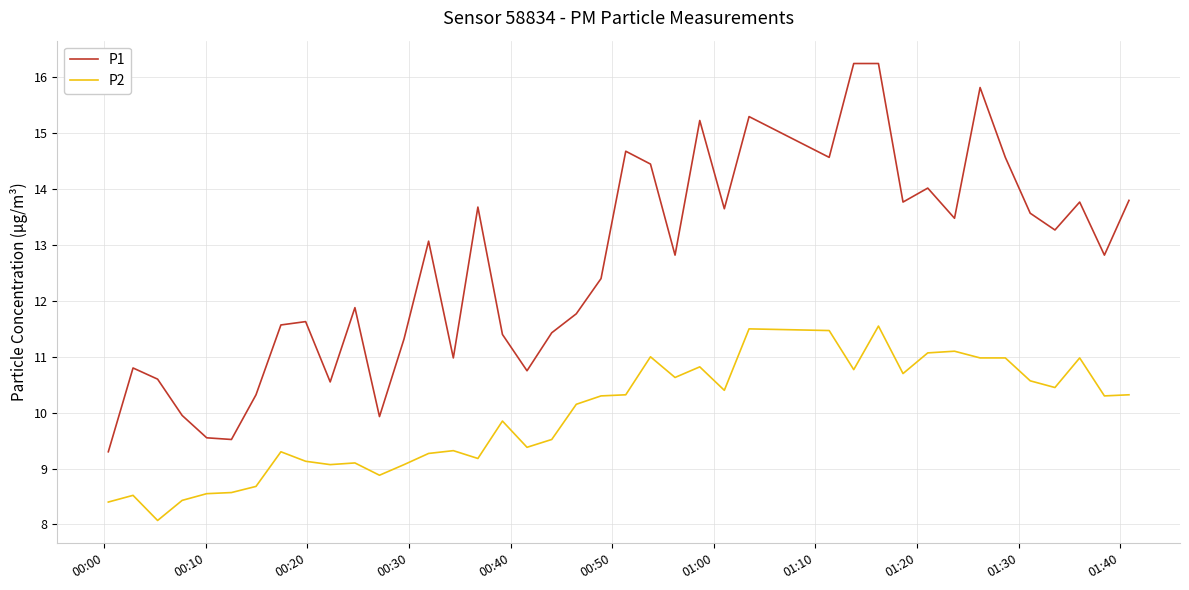

What is the smallest value displayed?

8.1